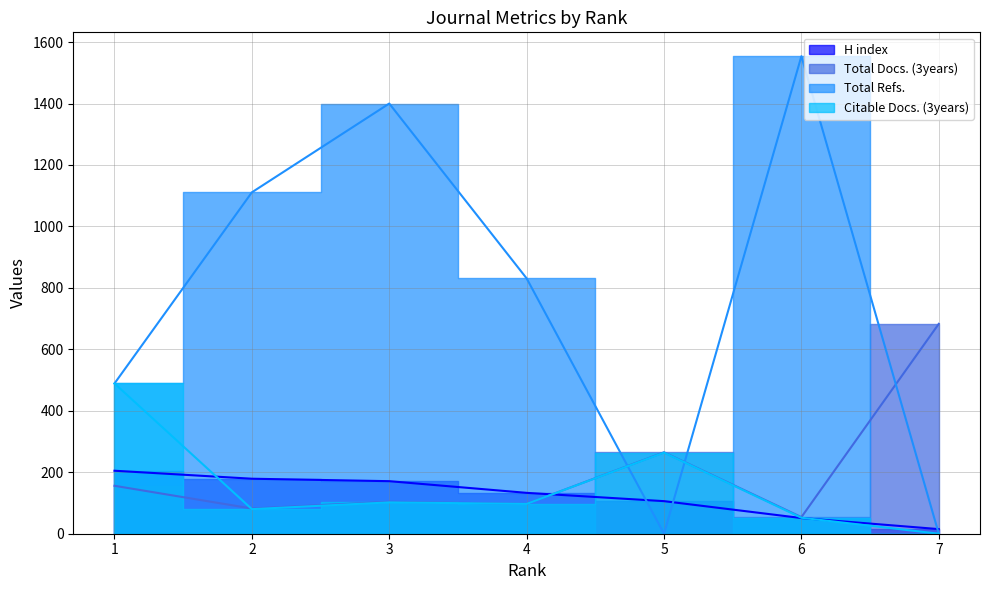

Which series has the largest range (max minus min)?

Total Refs.